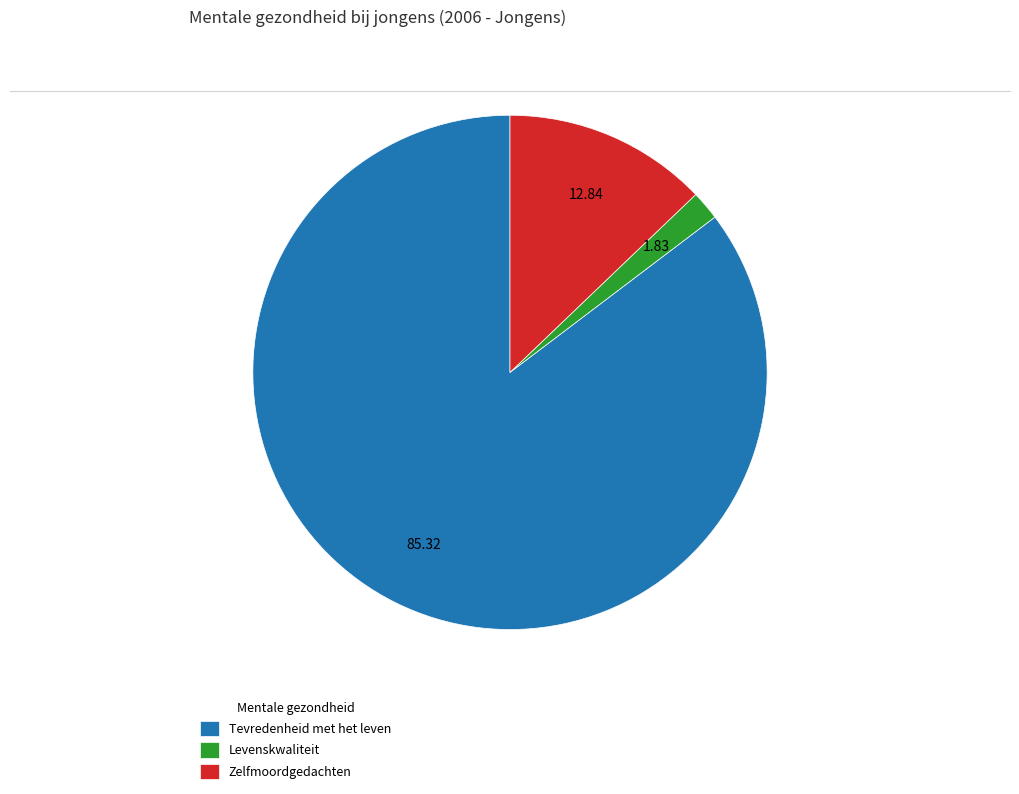

Which category accounts for the majority?

Tevredenheid met het leven